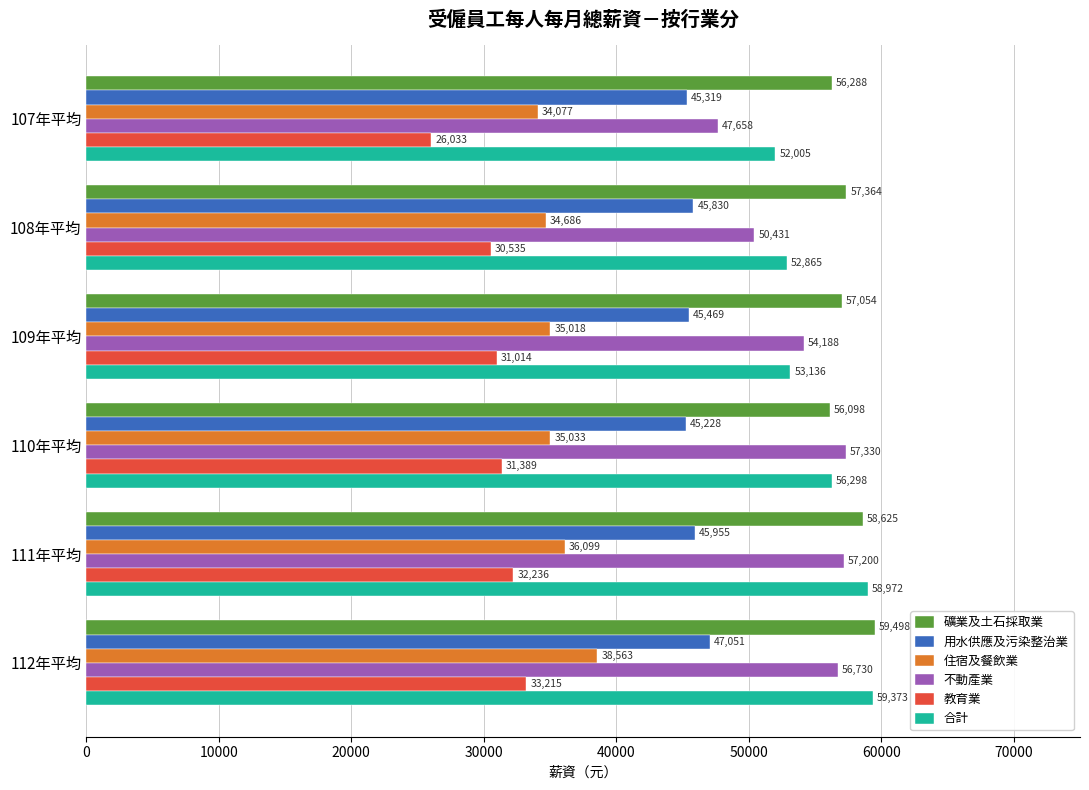

What is the sum of the 用水供應及污染整治業 values at 107年平均 and 110年平均?

90547